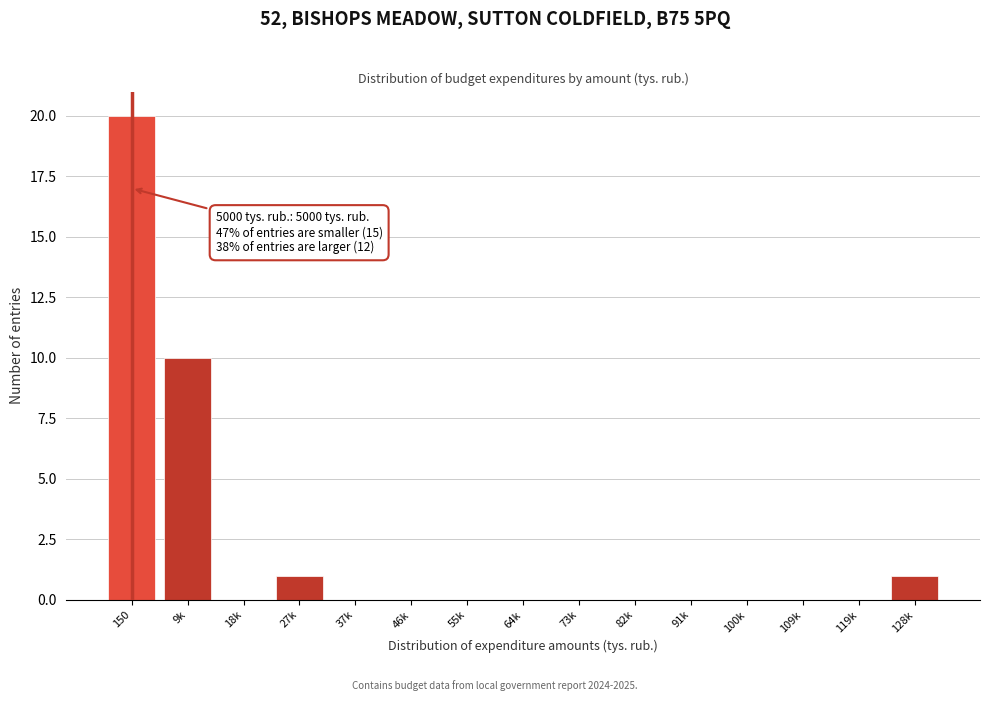

Reading right to left, extract all data points from this chart.

128k=1	119k=0	109k=0	100k=0	91k=0	82k=0	73k=0	64k=0	55k=0	46k=0	37k=0	27k=1	18k=0	9k=10	150=20